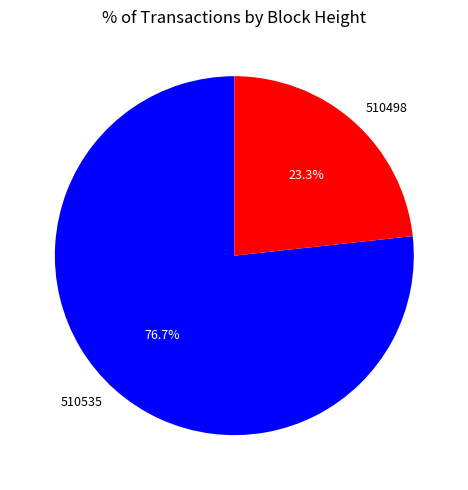

Which category accounts for the majority?

510535